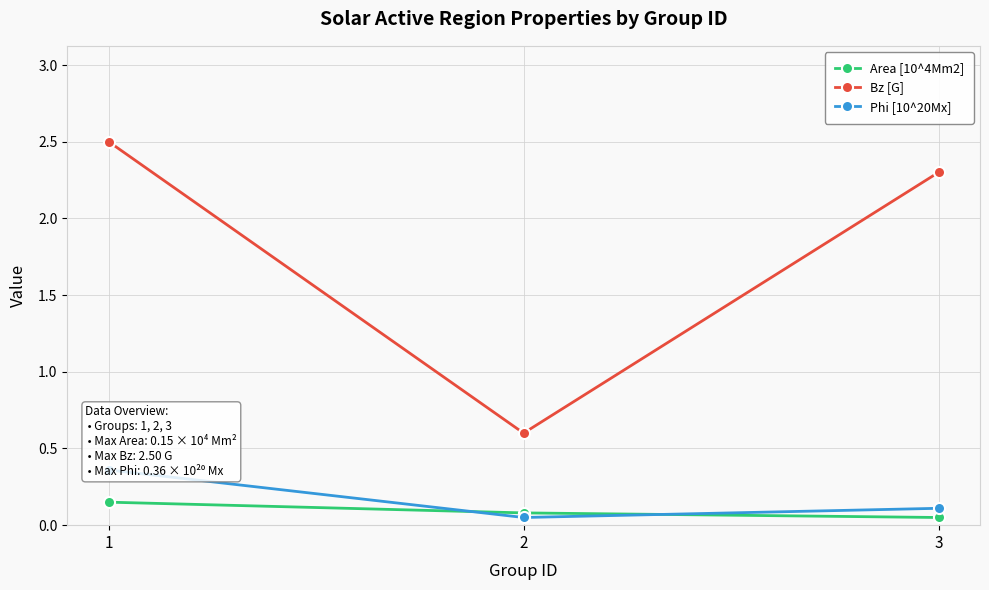

What is the total value across all series at 3?

2.5